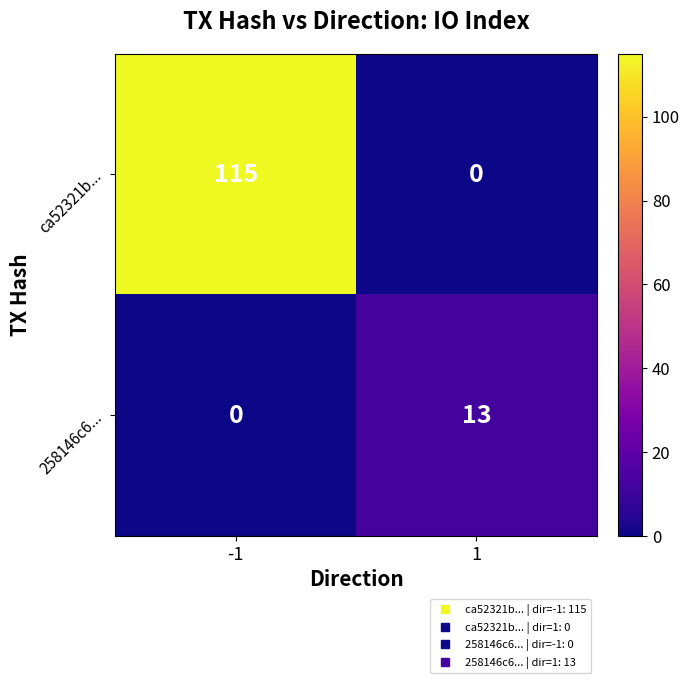

How many distinct data groups are displayed?

2